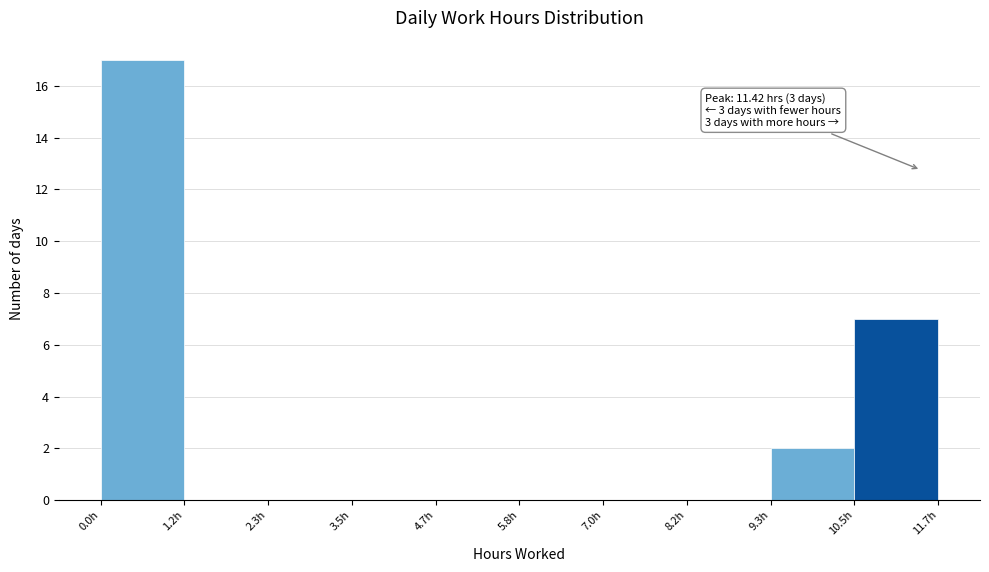

Which range on the x-axis has the tallest bar?

0.0 to 1.2